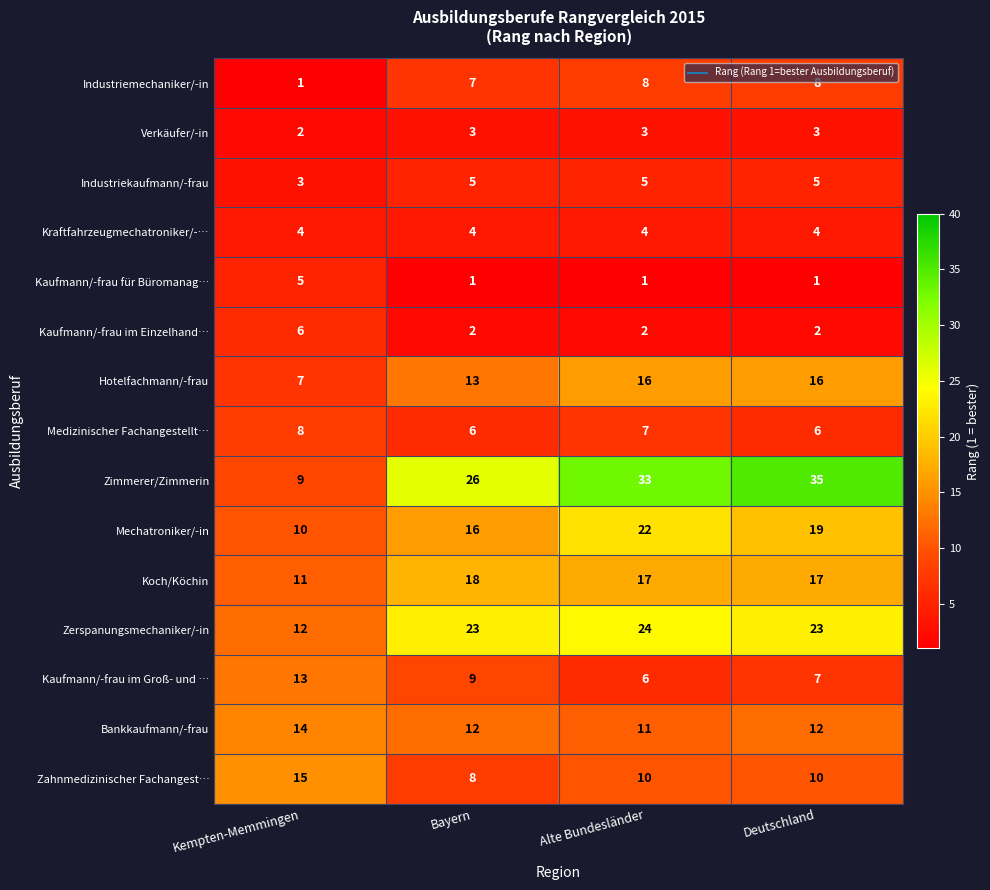

Which series has the widest spread of values?

Zimmerer/Zimmerin